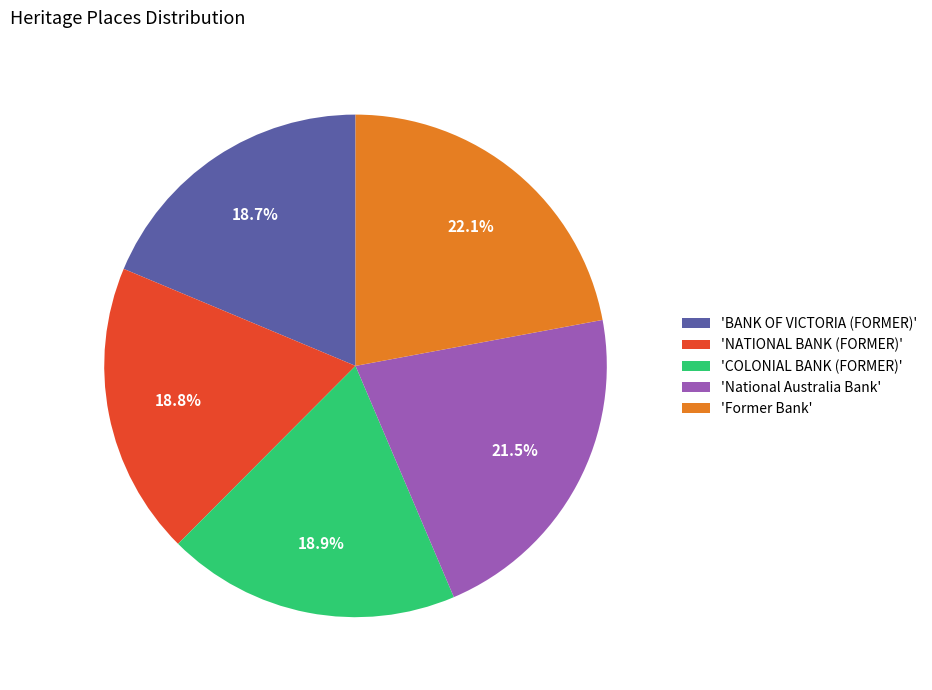

Does 'COLONIAL BANK (FORMER)' account for over 50% of the chart?

No